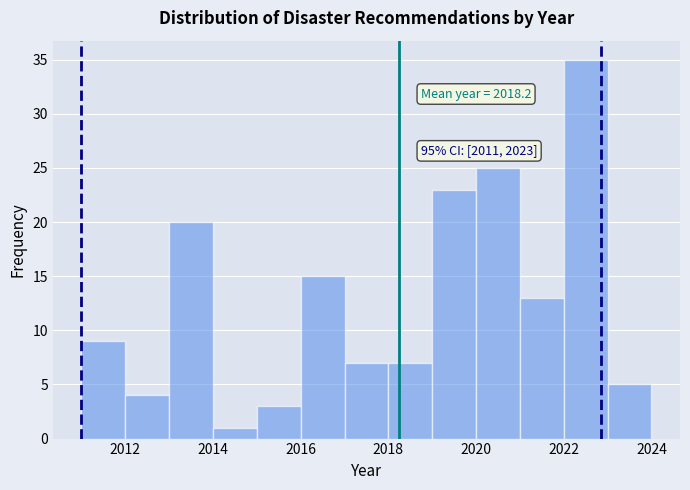

Over which range of the x-axis is the bar tallest?

2022 to 2023